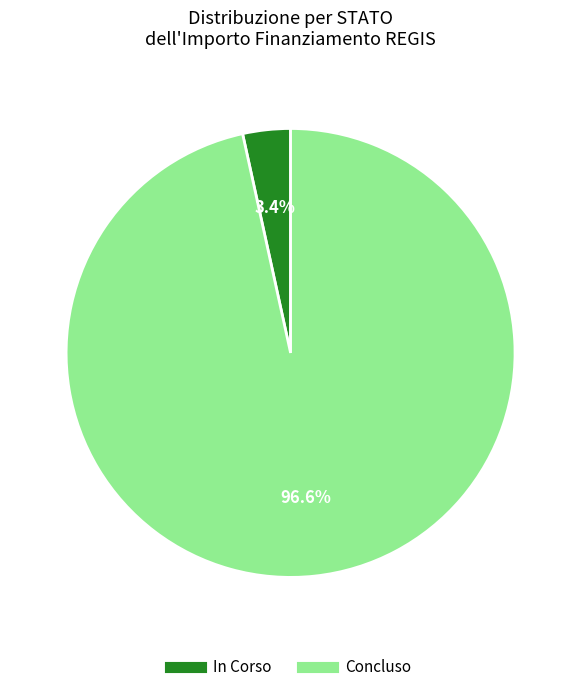

Count the number of slices in the pie.

2